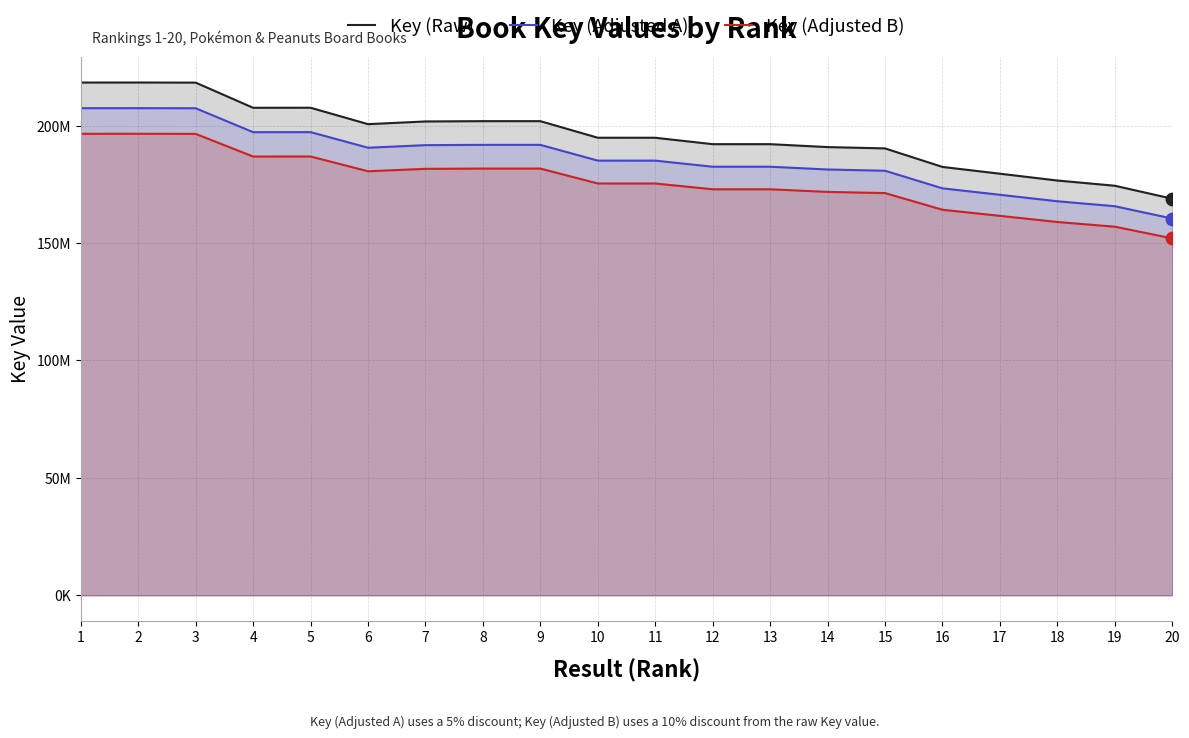

What is the total value across all series at 10?

555251609.1